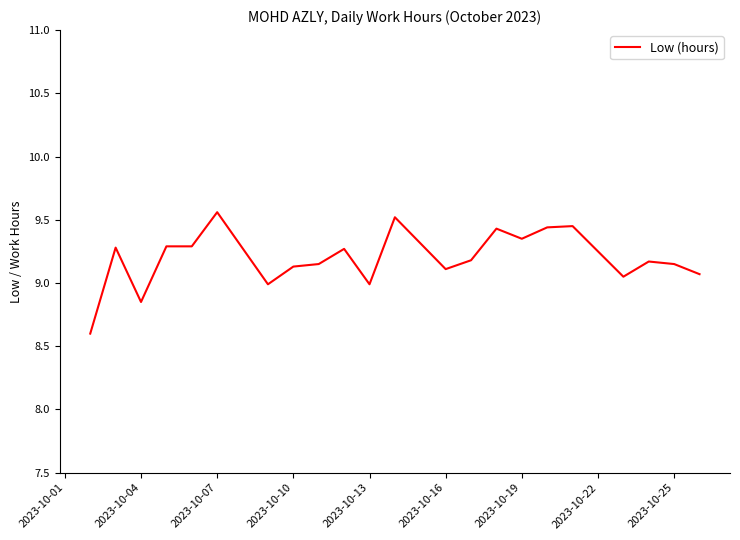

What is the difference between the maximum and minimum values?

1.0